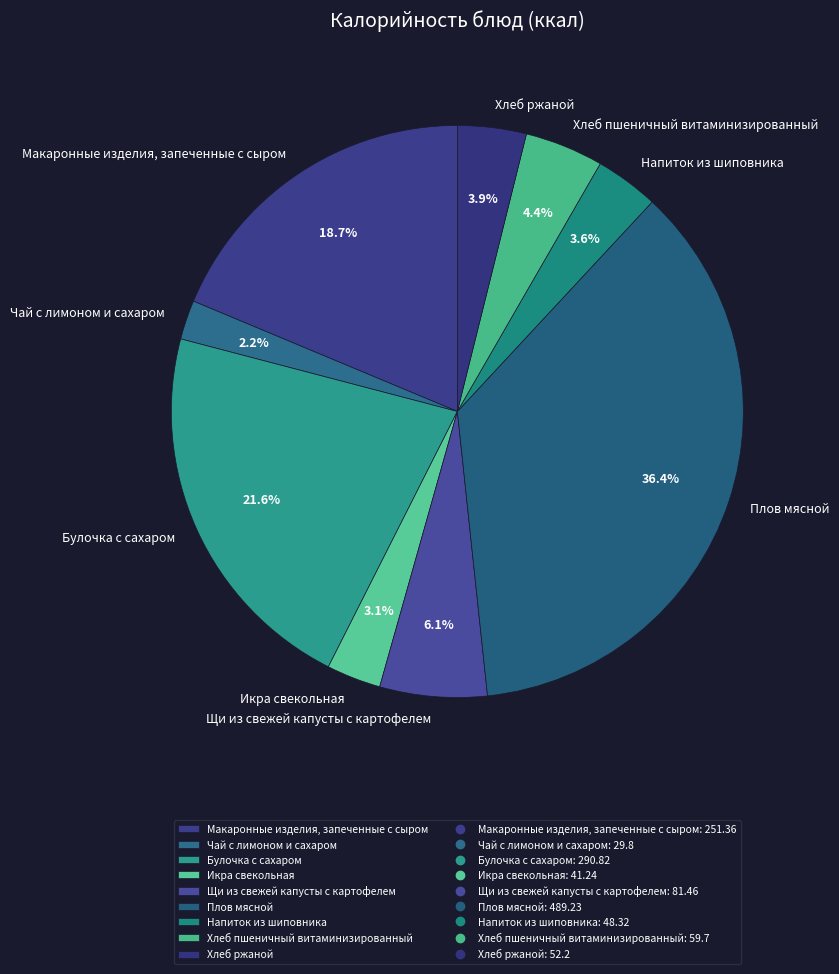

Combined, do Напиток из шиповника and Щи из свежей капусты с картофелем account for over 50%?

No